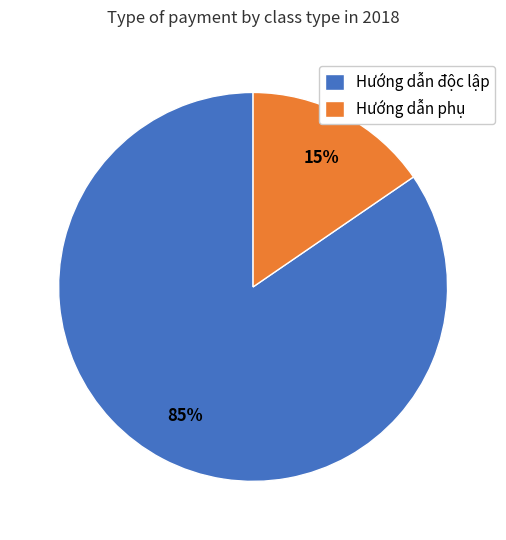

Which slice is the largest?

Hướng dẫn độc lập